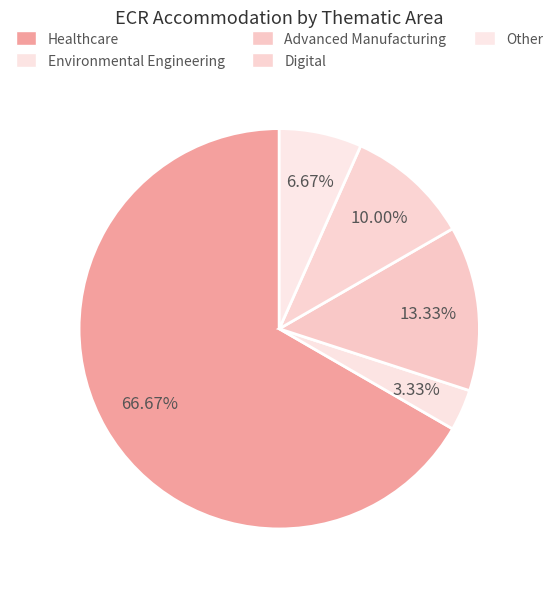

Count the number of slices in the pie.

5